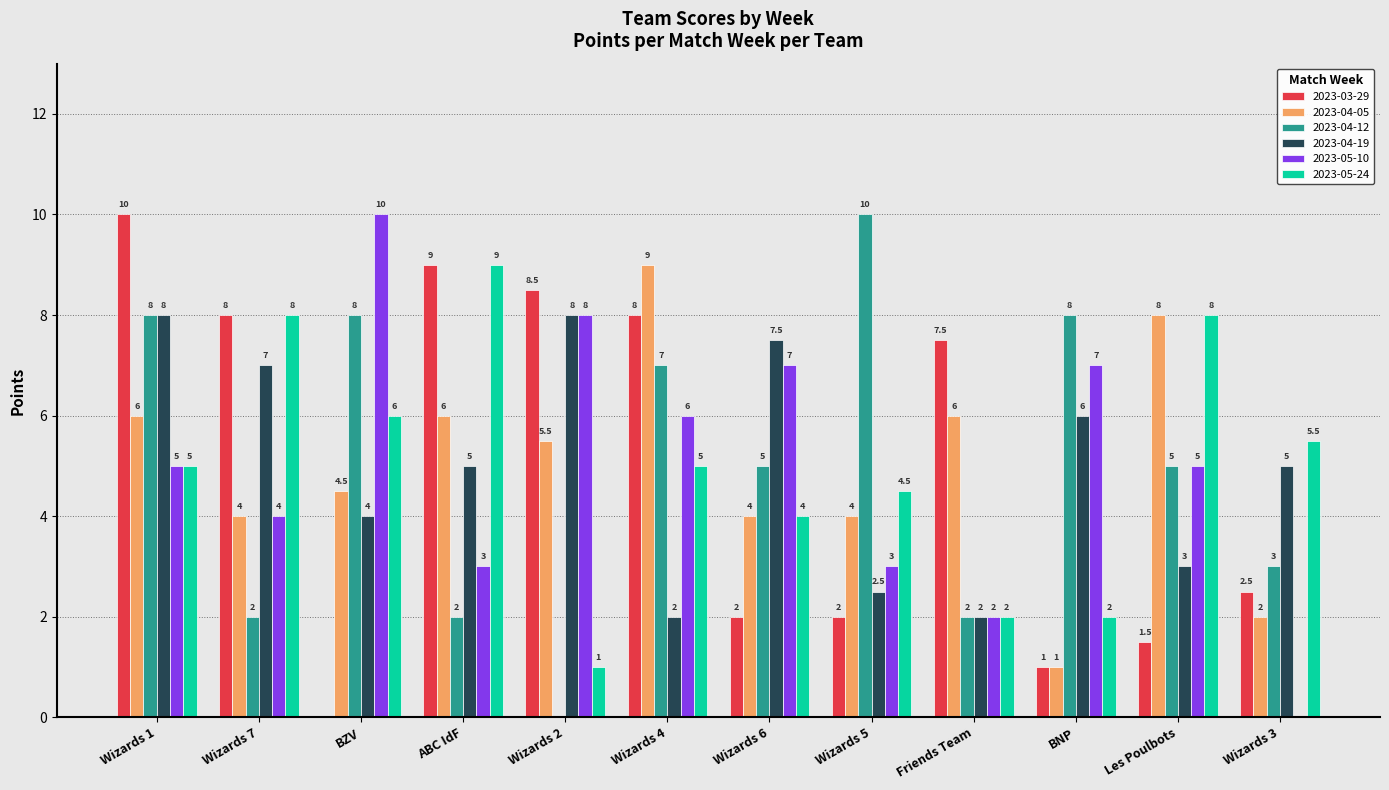

What is the approximate value of 2023-05-24 at Wizards 6?

4.0